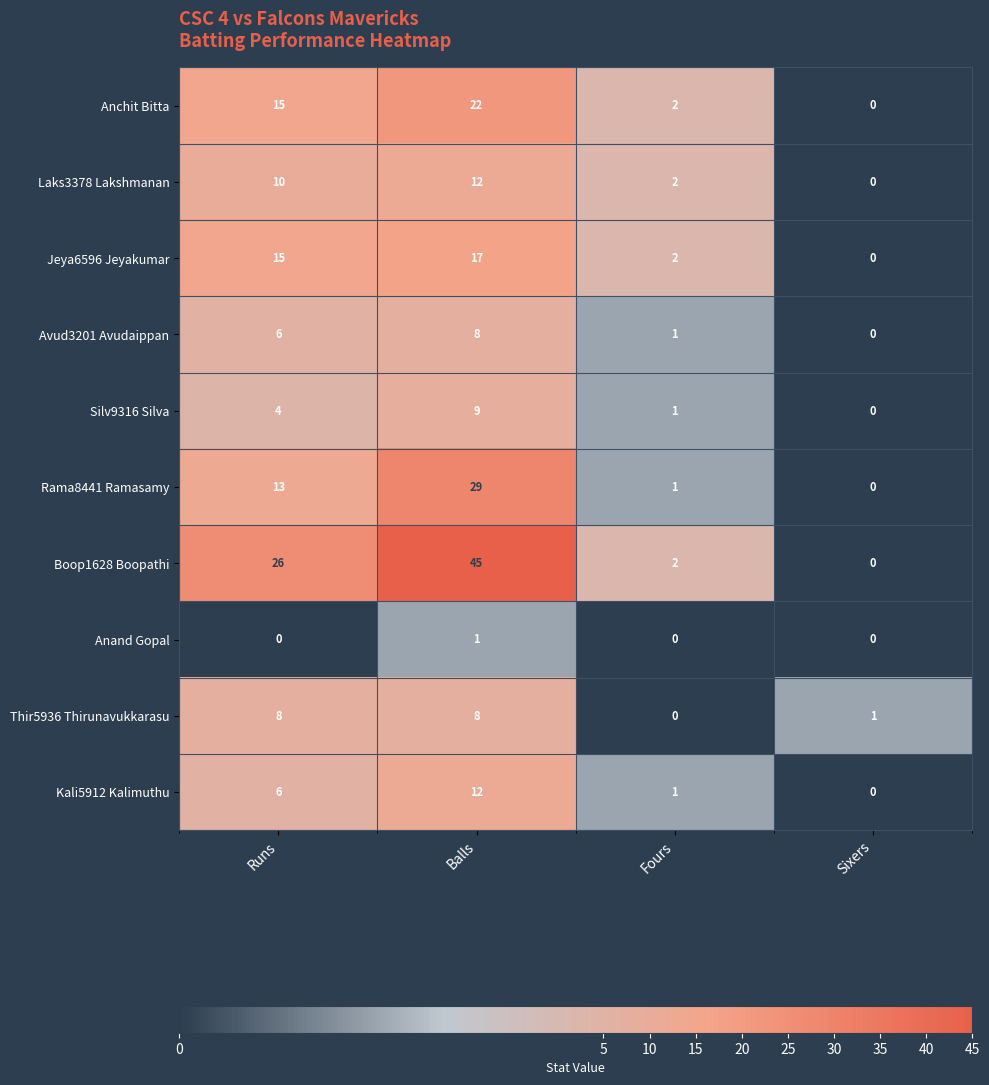

At which category does the chart reach its peak across all series?

Balls